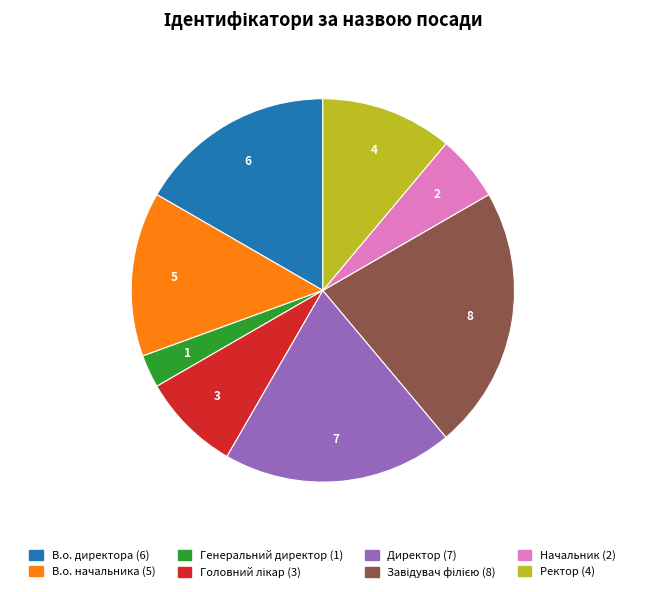

Does Генеральний директор represent more than half of the total?

No